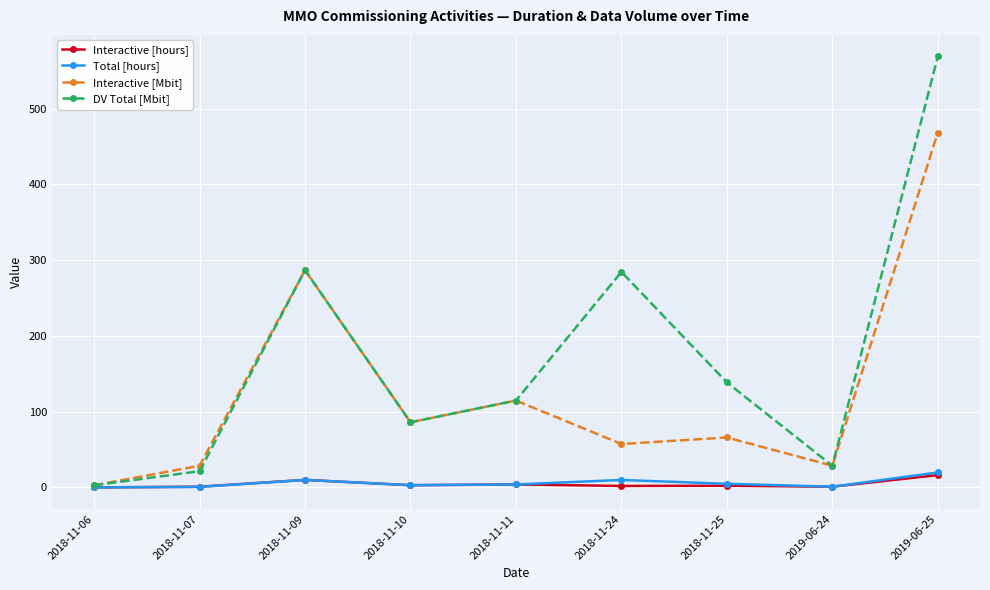

How many lines are shown in the chart?

4